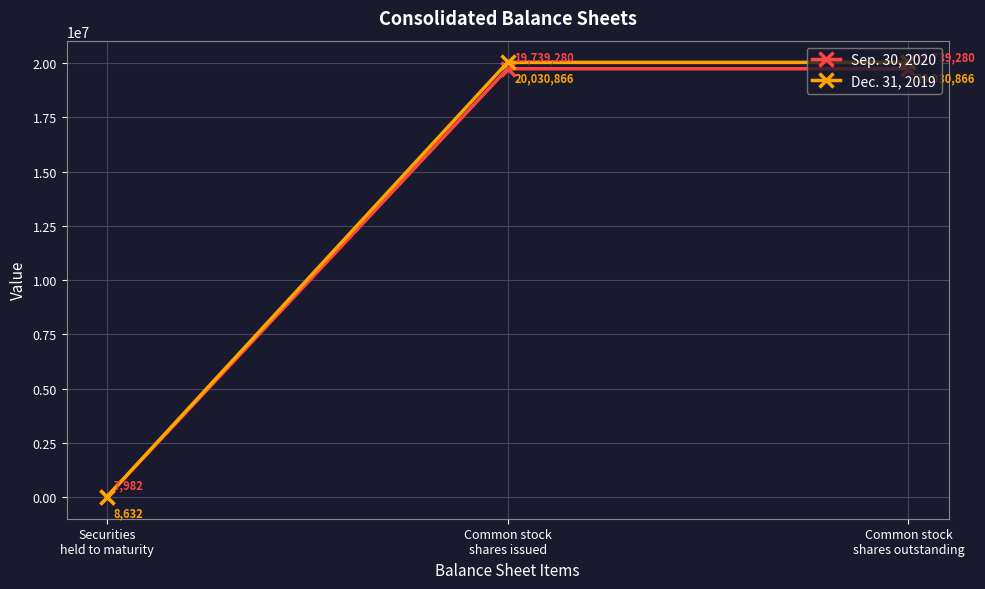

How many Dec. 31, 2019 values are between 8632 and 20030866?

3